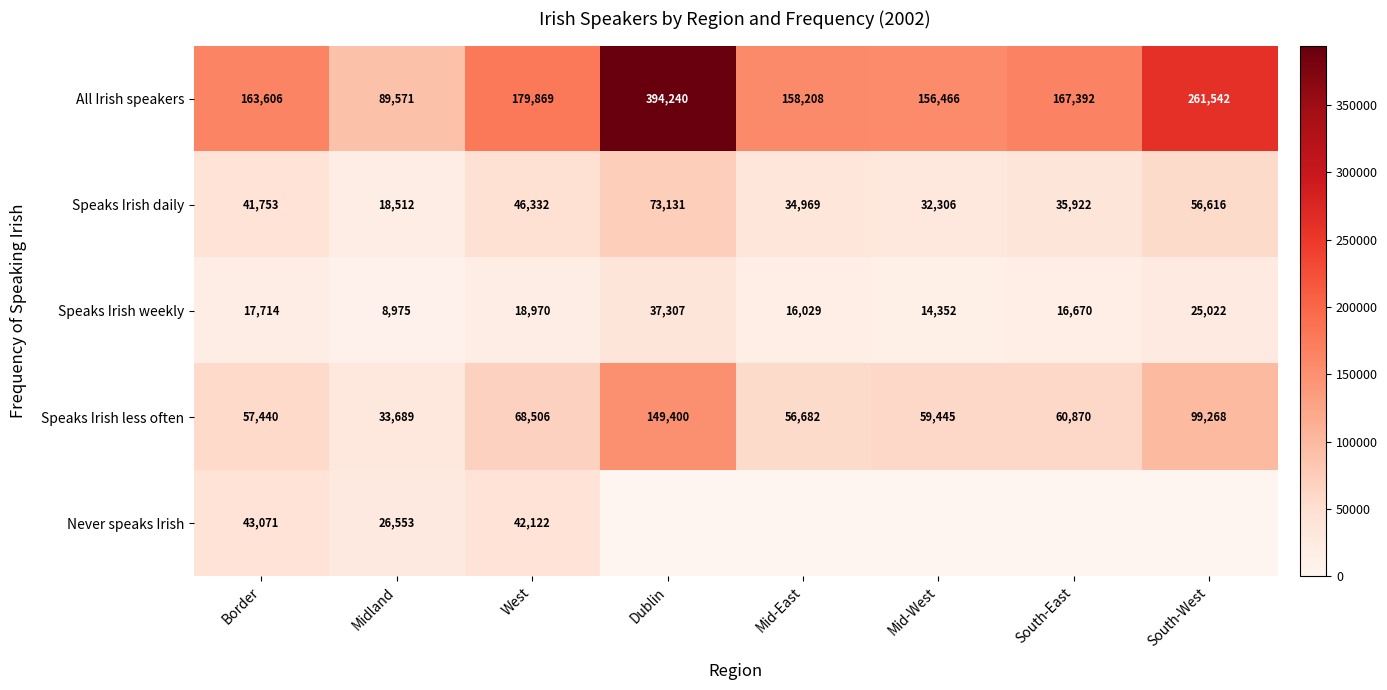

What is the greatest value displayed?

394240